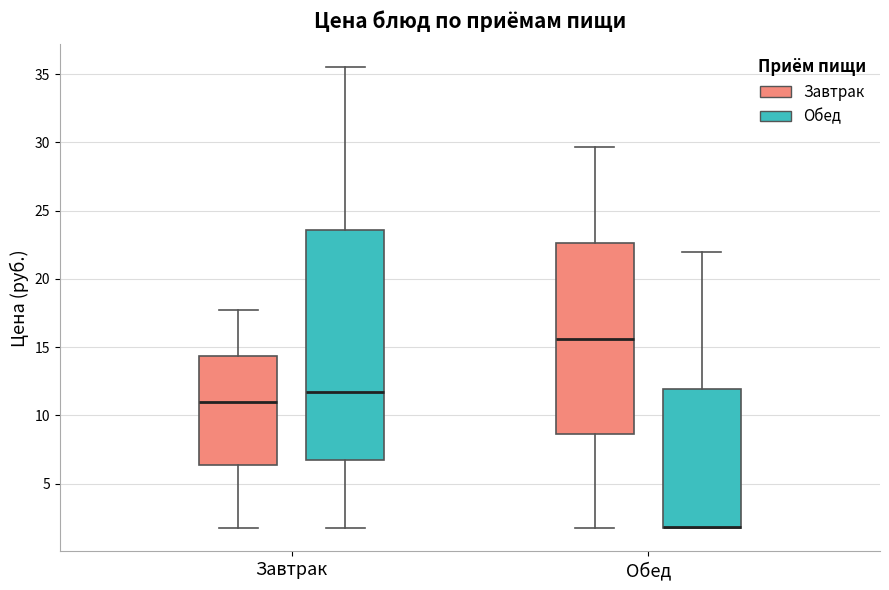

Reading left to right, transcribe this box plot: for each box, give where its median line is, the range the box spans, and where its two whiskers end, as read against the y-axis. The values are not printed on the chart, so give them approximately, as read against the axis.

Завтрак (Завтрак): median 11.0, box 6.5 to 14.5, whiskers 1.5 to 17.5
Завтрак (Обед): median 11.5, box 6.5 to 23.5, whiskers 1.5 to 35.5
Обед (Завтрак): median 15.5, box 8.5 to 22.5, whiskers 1.5 to 29.5
Обед (Обед): median 2.0 (drawn on the box's lower edge), box 2.0 to 12.0, whiskers 1.5 to 22.0